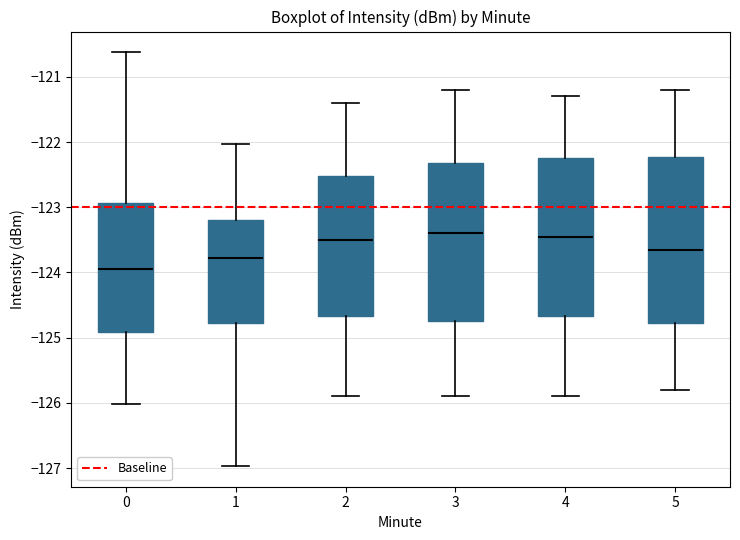

Which box is the tallest, from its lower edge to its upper edge?

5